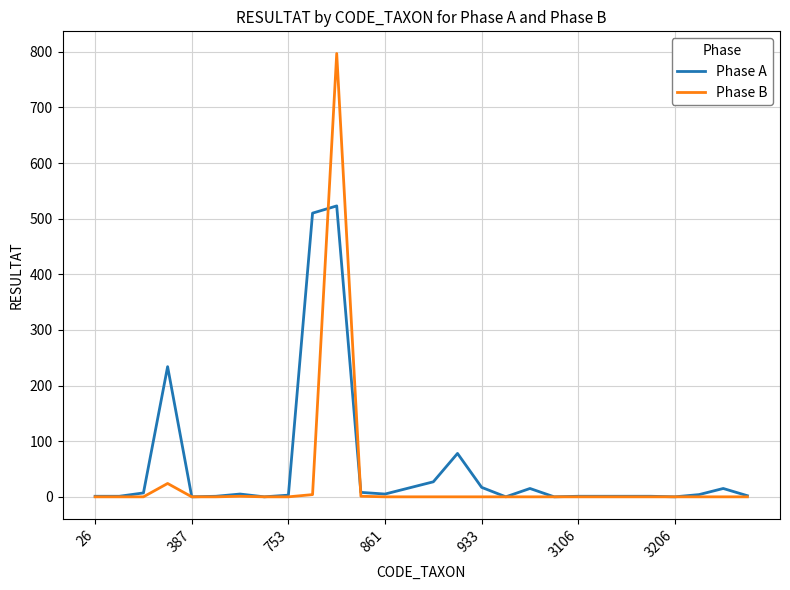

How many categories are shown in the chart?

28